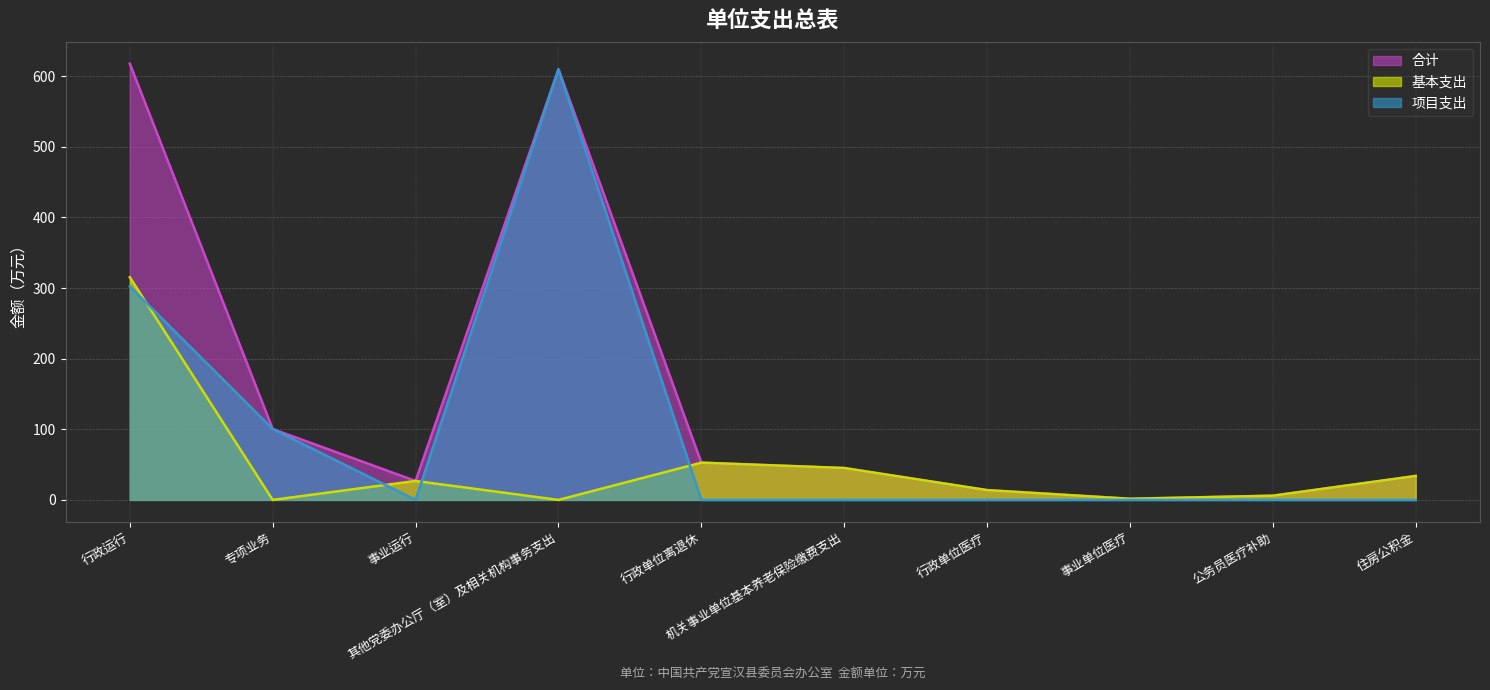

Rank the categories by 合计 value from highest to lowest.

行政运行, 其他党委办公厅（室）及相关机构事务支出, 专项业务, 行政单位离退休, 机关事业单位基本养老保险缴费支出, 住房公积金, 事业运行, 行政单位医疗, 公务员医疗补助, 事业单位医疗